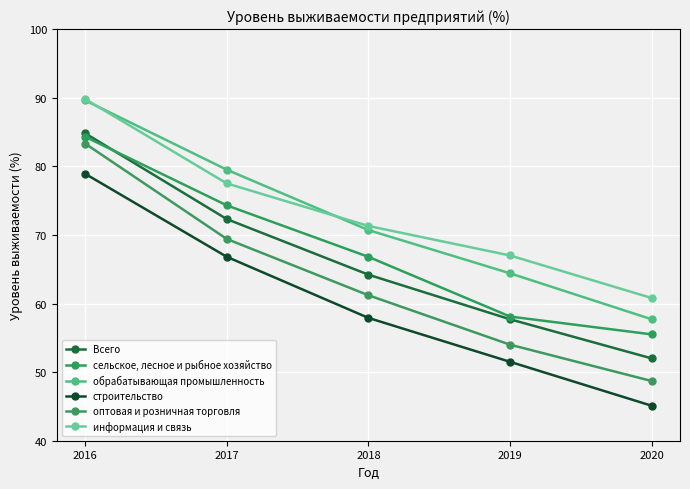

What is the difference between the maximum and minimum values in the Всего series?

32.8